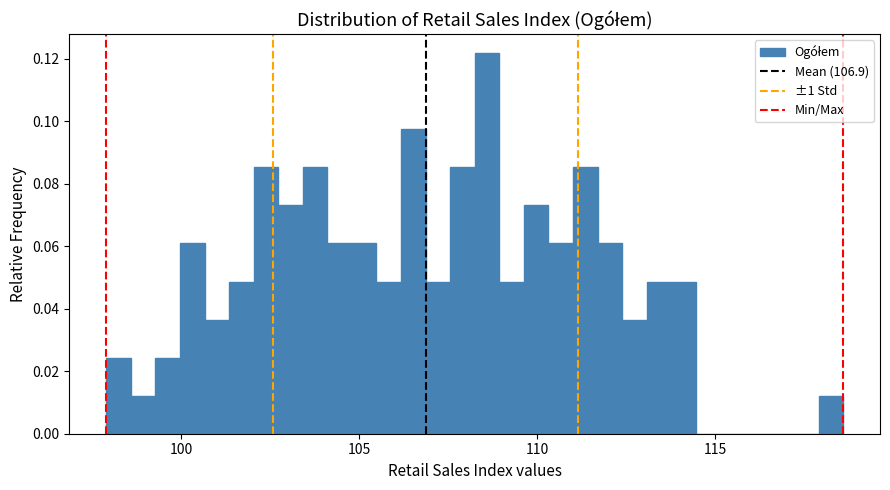

Around what value on the x-axis is the tallest bar? Give the approximate position of its centre, as read against the axis.

108.5